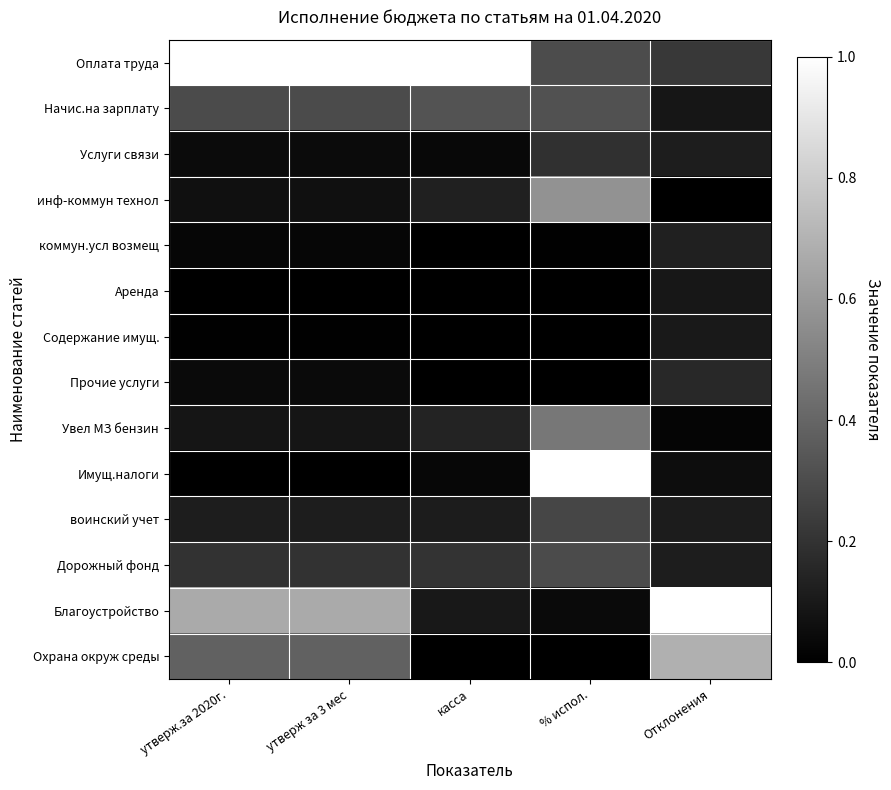

At how many categories does at least one series exceed 0?

5